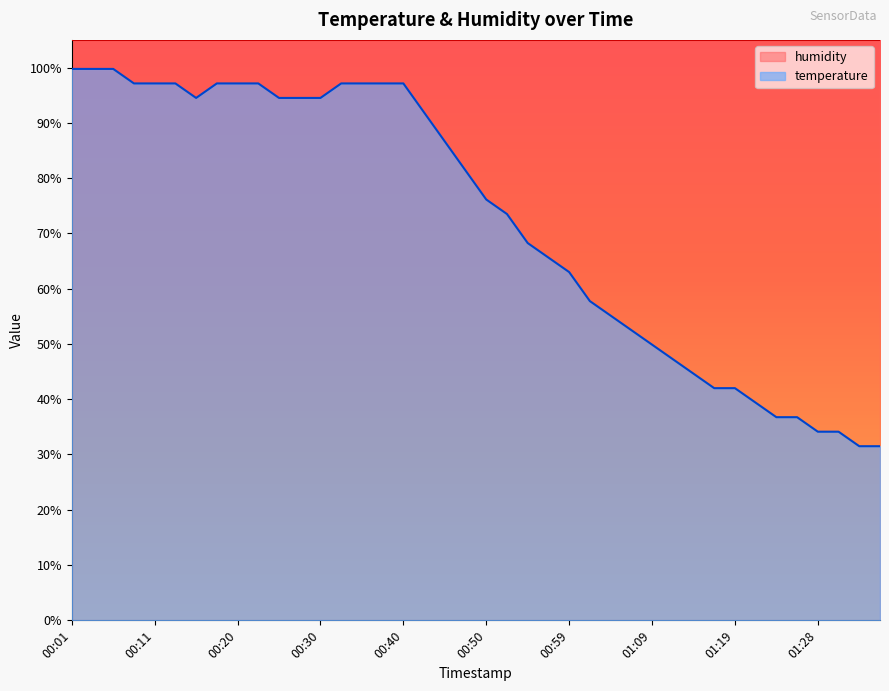

How many values exceed 81?

20